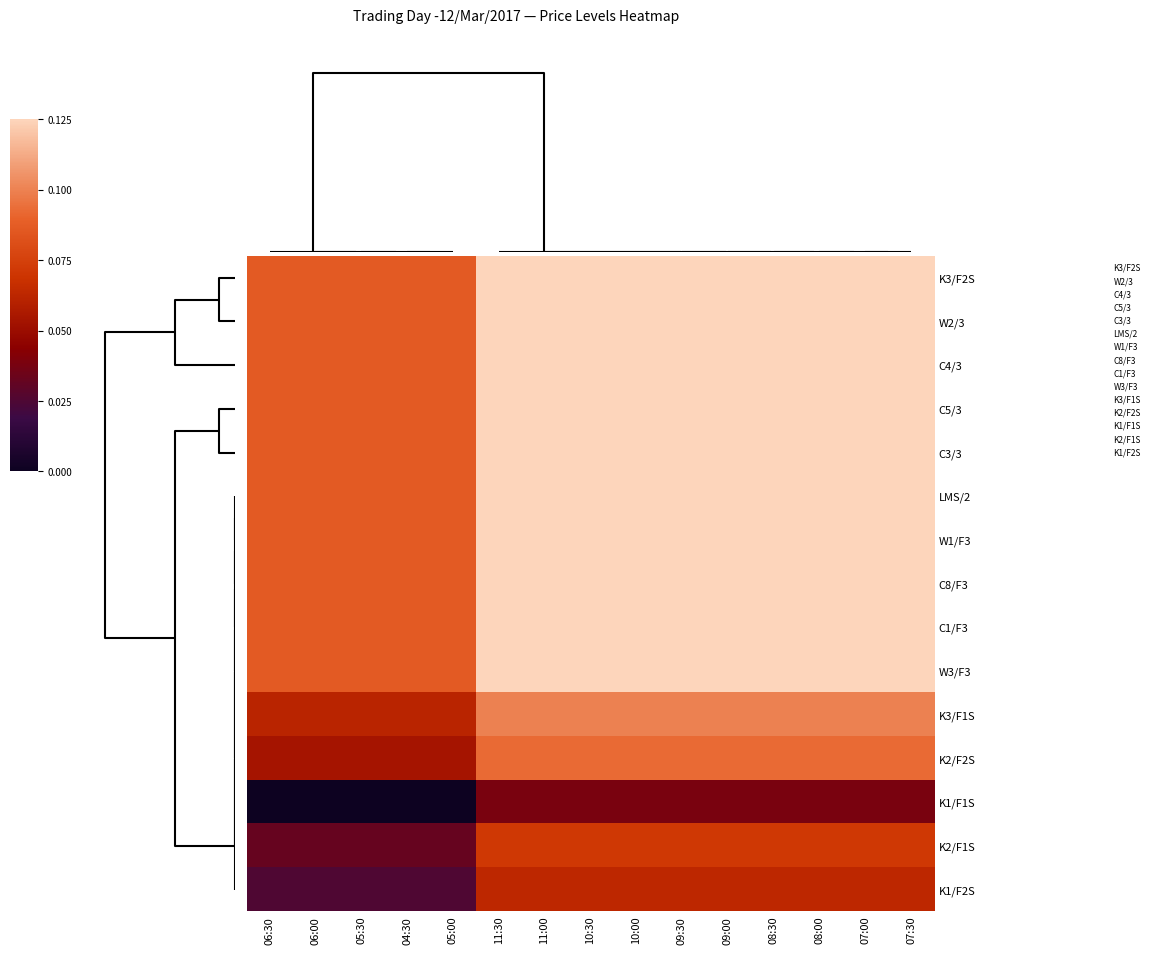

Reading left to right, extract all data points from this chart.

K3/F2S: 06:30=0.1	06:00=0.1	05:30=0.1	04:30=0.1	05:00=0.1	11:30=0.1	11:00=0.1	10:30=0.1	10:00=0.1	09:30=0.1	09:00=0.1	08:30=0.1	08:00=0.1	07:00=0.1	07:30=0.1
W2/3: 06:30=0.1	06:00=0.1	05:30=0.1	04:30=0.1	05:00=0.1	11:30=0.1	11:00=0.1	10:30=0.1	10:00=0.1	09:30=0.1	09:00=0.1	08:30=0.1	08:00=0.1	07:00=0.1	07:30=0.1
C4/3: 06:30=0.1	06:00=0.1	05:30=0.1	04:30=0.1	05:00=0.1	11:30=0.1	11:00=0.1	10:30=0.1	10:00=0.1	09:30=0.1	09:00=0.1	08:30=0.1	08:00=0.1	07:00=0.1	07:30=0.1
C5/3: 06:30=0.1	06:00=0.1	05:30=0.1	04:30=0.1	05:00=0.1	11:30=0.1	11:00=0.1	10:30=0.1	10:00=0.1	09:30=0.1	09:00=0.1	08:30=0.1	08:00=0.1	07:00=0.1	07:30=0.1
C3/3: 06:30=0.1	06:00=0.1	05:30=0.1	04:30=0.1	05:00=0.1	11:30=0.1	11:00=0.1	10:30=0.1	10:00=0.1	09:30=0.1	09:00=0.1	08:30=0.1	08:00=0.1	07:00=0.1	07:30=0.1
LMS/2: 06:30=0.1	06:00=0.1	05:30=0.1	04:30=0.1	05:00=0.1	11:30=0.1	11:00=0.1	10:30=0.1	10:00=0.1	09:30=0.1	09:00=0.1	08:30=0.1	08:00=0.1	07:00=0.1	07:30=0.1
W1/F3: 06:30=0.1	06:00=0.1	05:30=0.1	04:30=0.1	05:00=0.1	11:30=0.1	11:00=0.1	10:30=0.1	10:00=0.1	09:30=0.1	09:00=0.1	08:30=0.1	08:00=0.1	07:00=0.1	07:30=0.1
C8/F3: 06:30=0.1	06:00=0.1	05:30=0.1	04:30=0.1	05:00=0.1	11:30=0.1	11:00=0.1	10:30=0.1	10:00=0.1	09:30=0.1	09:00=0.1	08:30=0.1	08:00=0.1	07:00=0.1	07:30=0.1
C1/F3: 06:30=0.1	06:00=0.1	05:30=0.1	04:30=0.1	05:00=0.1	11:30=0.1	11:00=0.1	10:30=0.1	10:00=0.1	09:30=0.1	09:00=0.1	08:30=0.1	08:00=0.1	07:00=0.1	07:30=0.1
W3/F3: 06:30=0.1	06:00=0.1	05:30=0.1	04:30=0.1	05:00=0.1	11:30=0.1	11:00=0.1	10:30=0.1	10:00=0.1	09:30=0.1	09:00=0.1	08:30=0.1	08:00=0.1	07:00=0.1	07:30=0.1
K3/F1S: 06:30=0.1	06:00=0.1	05:30=0.1	04:30=0.1	05:00=0.1	11:30=0.1	11:00=0.1	10:30=0.1	10:00=0.1	09:30=0.1	09:00=0.1	08:30=0.1	08:00=0.1	07:00=0.1	07:30=0.1
K2/F2S: 06:30=0.1	06:00=0.1	05:30=0.1	04:30=0.1	05:00=0.1	11:30=0.1	11:00=0.1	10:30=0.1	10:00=0.1	09:30=0.1	09:00=0.1	08:30=0.1	08:00=0.1	07:00=0.1	07:30=0.1
K1/F1S: 06:30=0.0	06:00=0.0	05:30=0.0	04:30=0.0	05:00=0.0	11:30=0.0	11:00=0.0	10:30=0.0	10:00=0.0	09:30=0.0	09:00=0.0	08:30=0.0	08:00=0.0	07:00=0.0	07:30=0.0
K2/F1S: 06:30=0.0	06:00=0.0	05:30=0.0	04:30=0.0	05:00=0.0	11:30=0.1	11:00=0.1	10:30=0.1	10:00=0.1	09:30=0.1	09:00=0.1	08:30=0.1	08:00=0.1	07:00=0.1	07:30=0.1
K1/F2S: 06:30=0.0	06:00=0.0	05:30=0.0	04:30=0.0	05:00=0.0	11:30=0.1	11:00=0.1	10:30=0.1	10:00=0.1	09:30=0.1	09:00=0.1	08:30=0.1	08:00=0.1	07:00=0.1	07:30=0.1